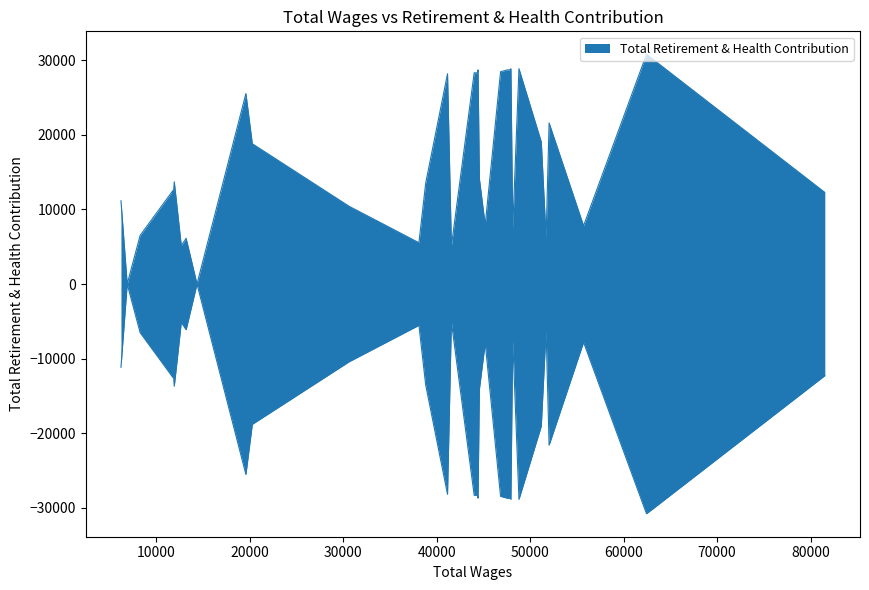

List the labels in order of value, largest first.

1, 6, 9, 10, 11, 15, 12, 16, 17, 19, 20, 18, 22, 27, 3, 5, 26, 8, 14, 33, 23, 36, 0, 34, 39, 25, 32, 13, 2, 7, 37, 4, 29, 24, 35, 31, 30, 21, 28, 38